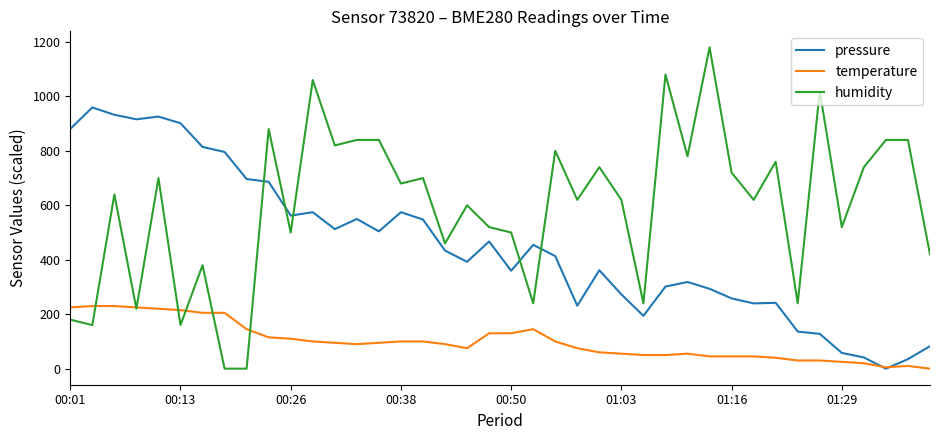

After their last crossing, which series has the higher values: temperature or humidity?

humidity